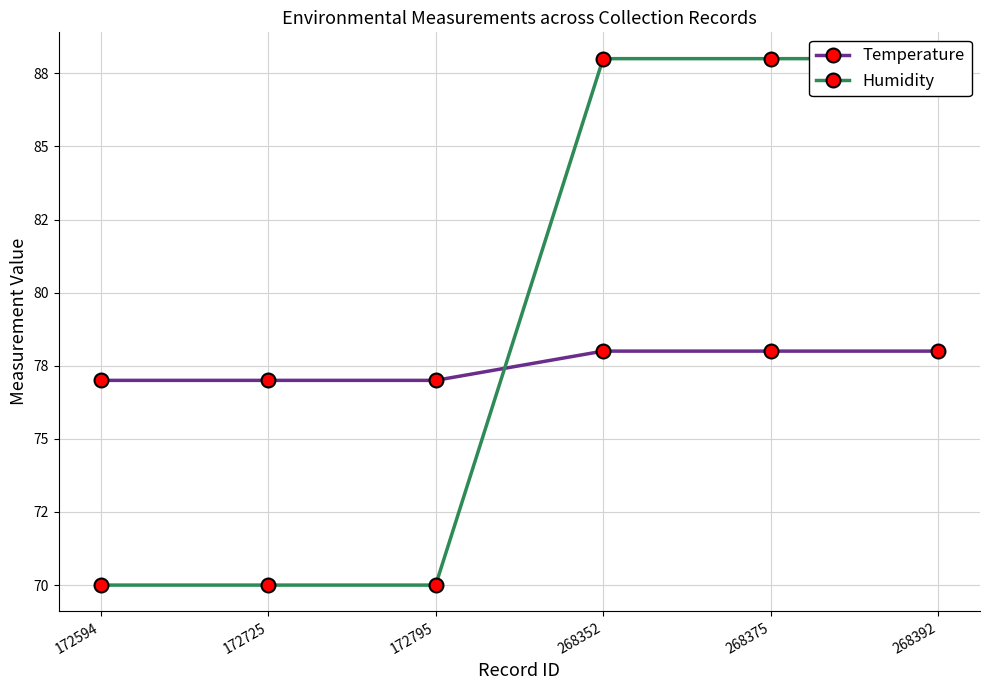

What is the value of the Humidity point at the 5th from the left?

88